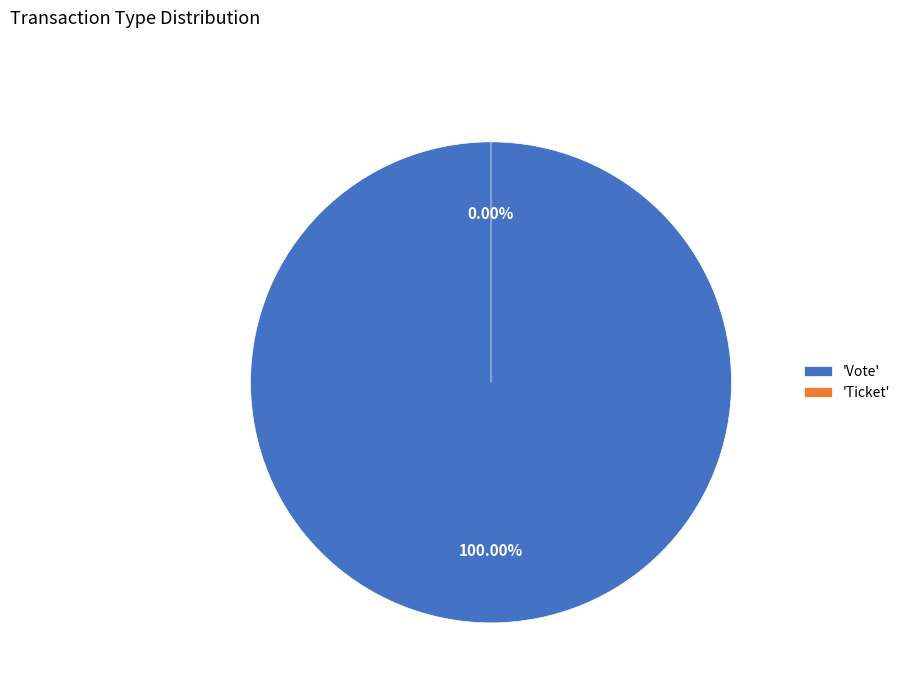

How many slices are in this pie chart?

2